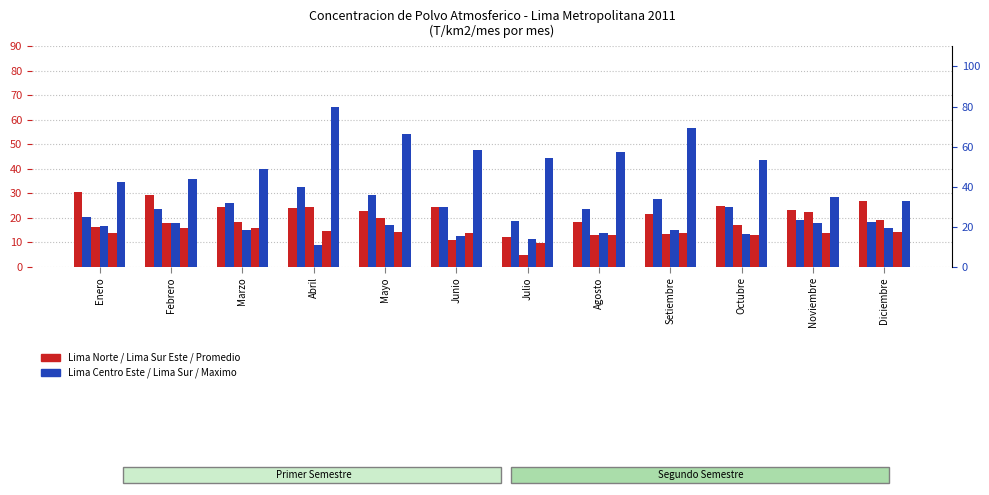

At which label is Lima Centro Este (El Agustino) closest to 31?

Marzo